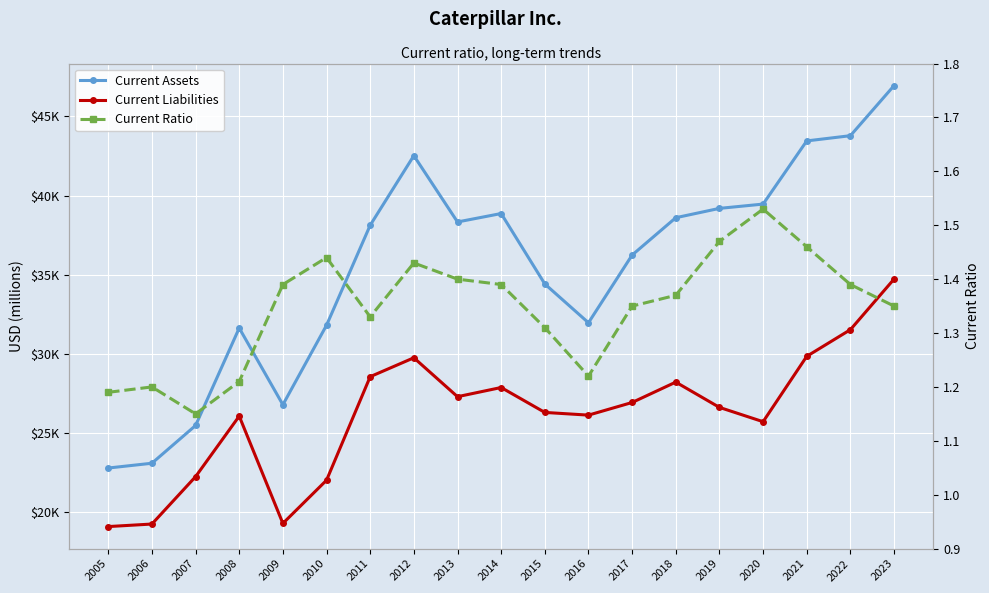

What is the value of the Current Ratio point at the 8th from the left?

1.4